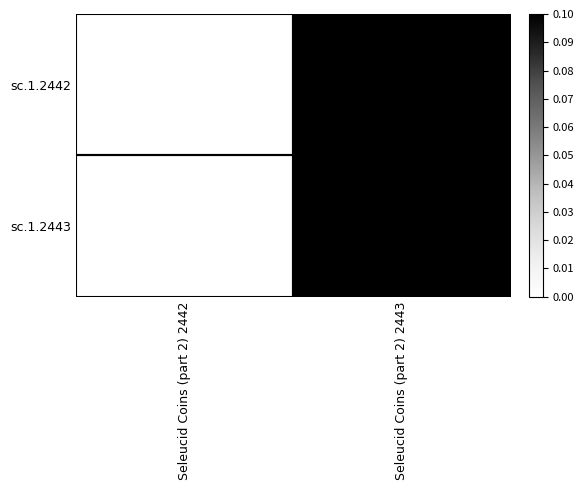

Rank the series at Seleucid Coins (part 2) 2443 from lowest to highest value.

sc.1.2442, sc.1.2443